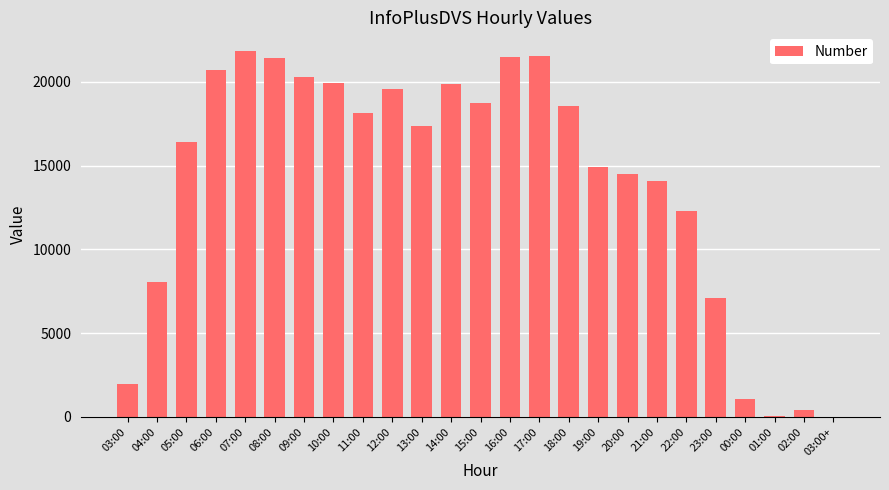

Are the bars horizontal?

No